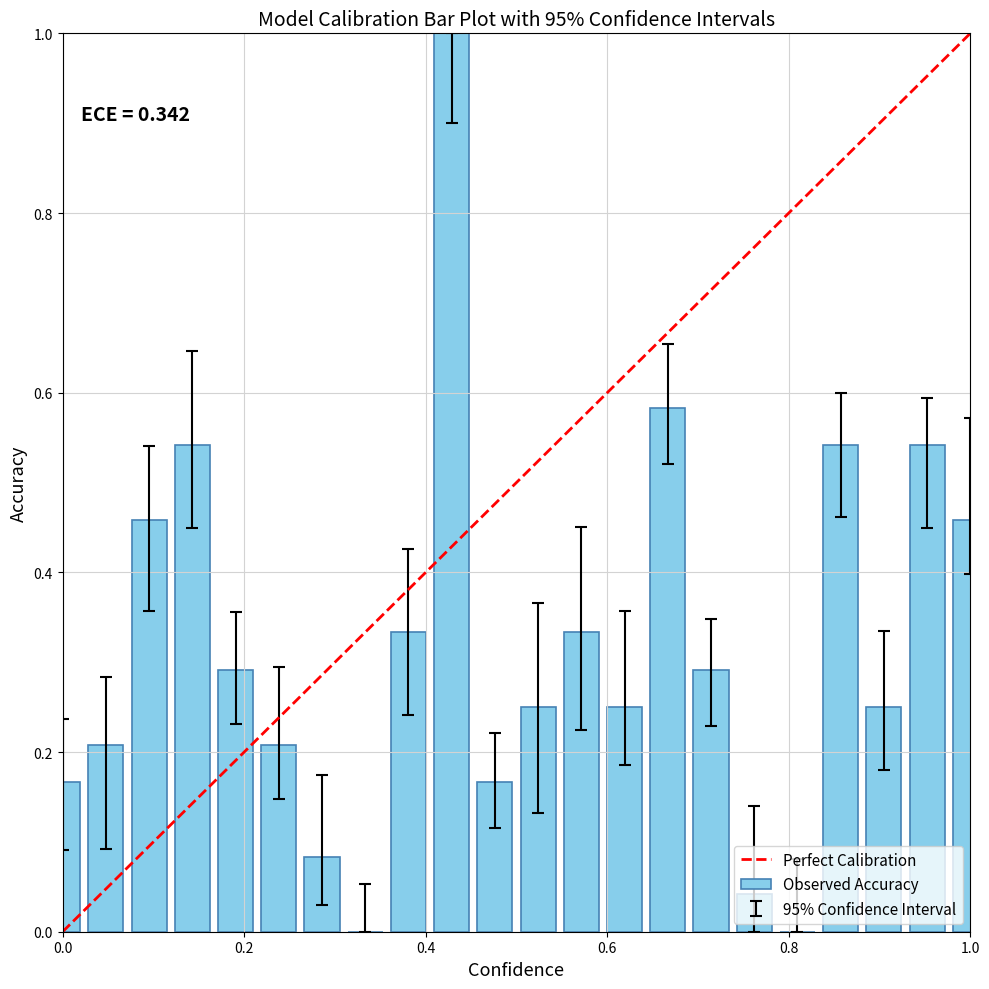

What is the sum of all values?

7.0